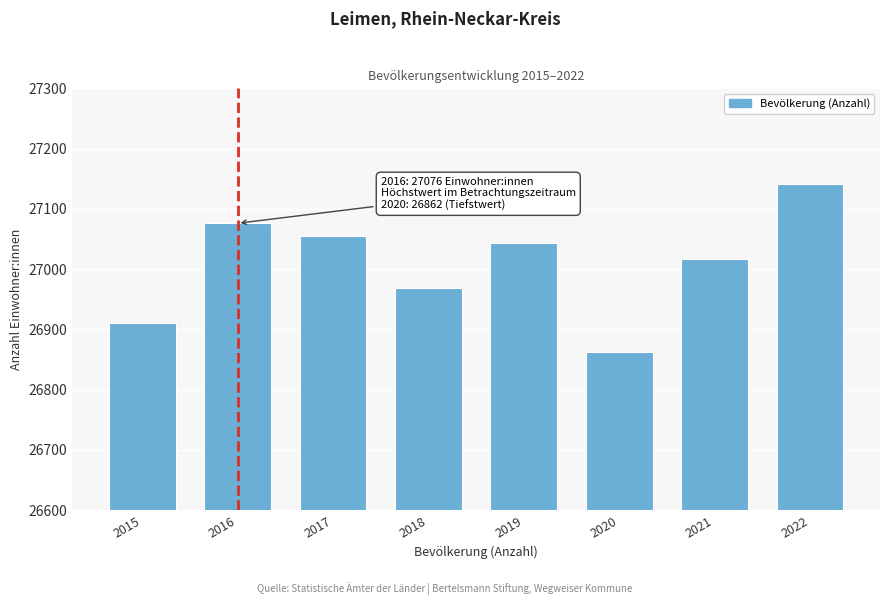

Reading left to right, transcribe all the data shown in this chart.

26910	27076	27055	26968	27044	26862	27016	27142